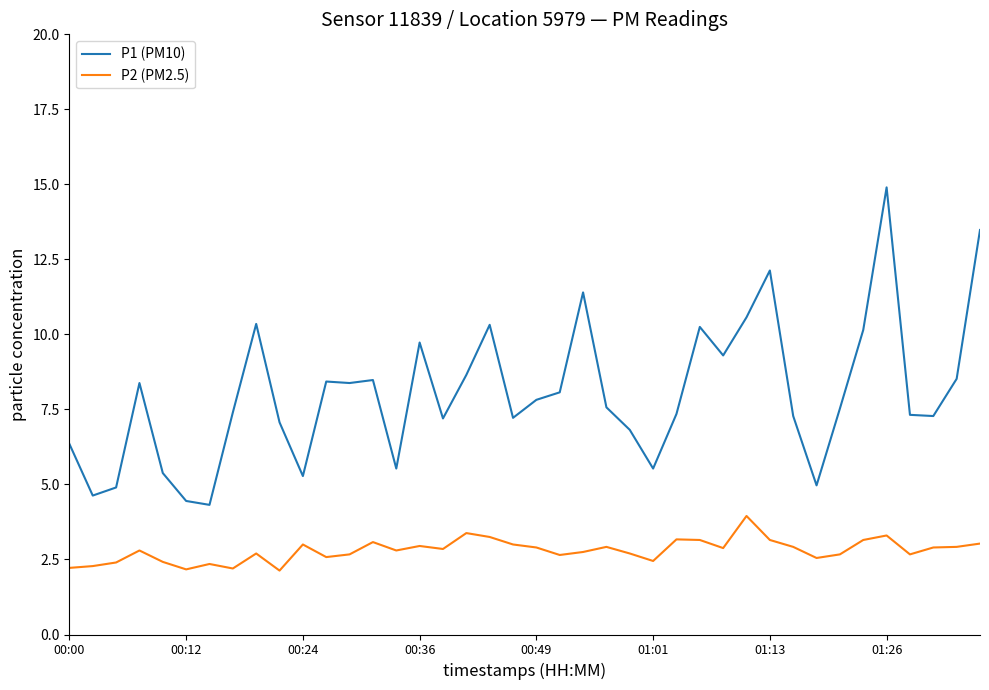

What is the difference between the maximum and minimum values in the P1 (PM10) series?

10.6